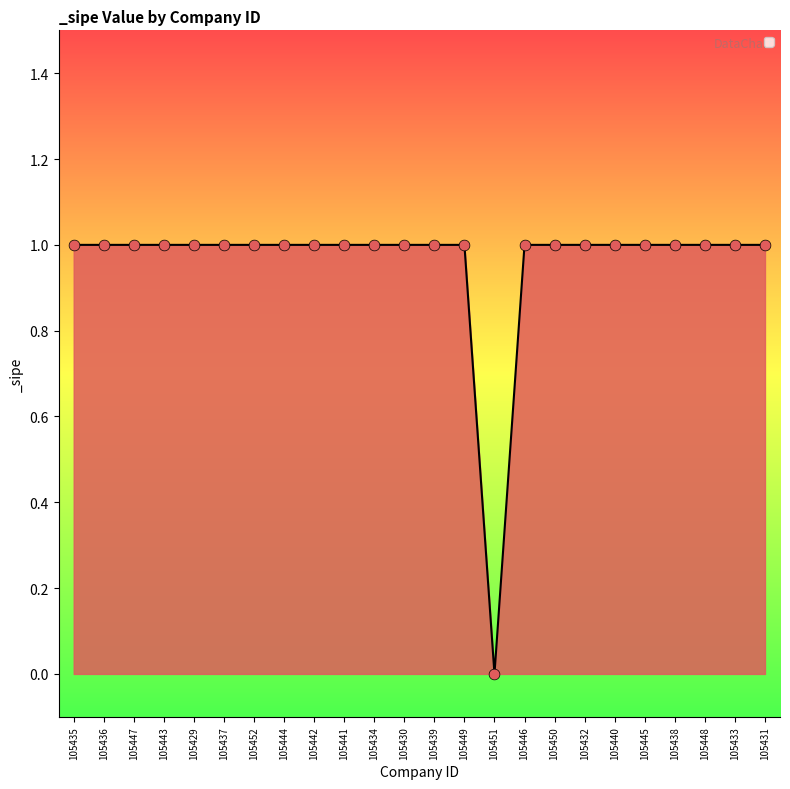

Approximately how many times larger is the value at 105430 compared to 105438?

1.0